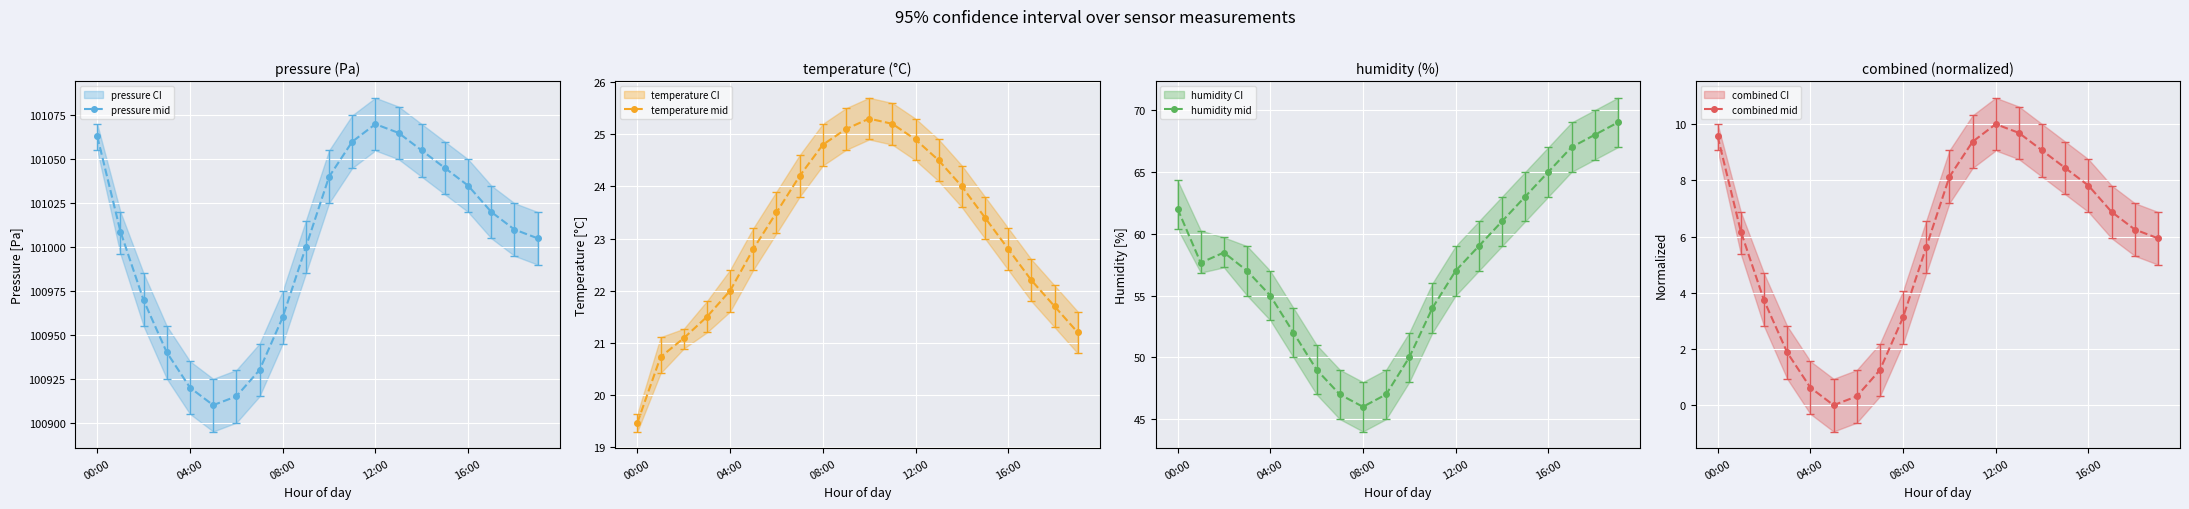

The humidity mid series shows 52.0 at 5. True or false?

True